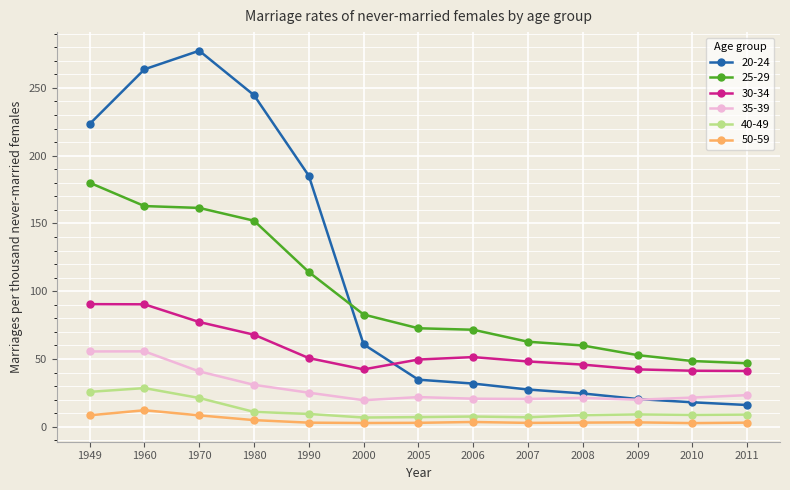

How many lines are shown in the chart?

6